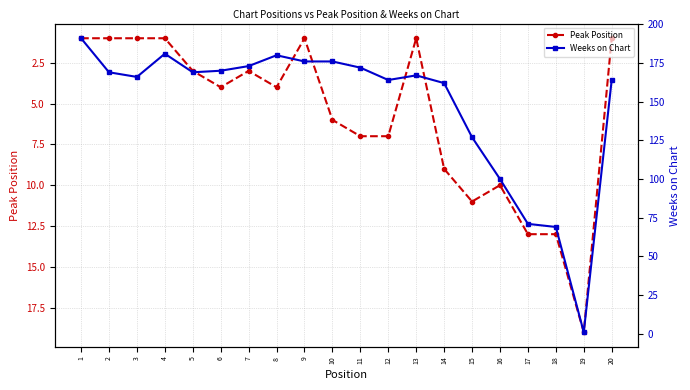

Where is Weeks on Chart nearest to the value 96?

16